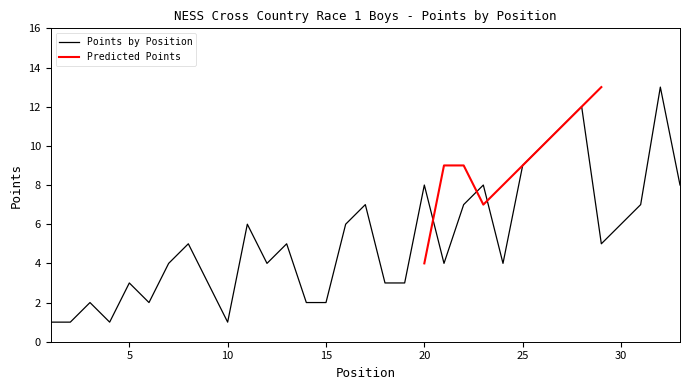

Reading left to right, what are all the values shown in this chart?

1=1	2=1	3=2	4=1	5=3	6=2	7=4	8=5	9=3	10=1	11=6	12=4	13=5	14=2	15=2	16=6	17=7	18=3	19=3	20=8	21=4	22=7	23=8	24=4	25=9	26=10	27=11	28=12	29=5	30=6	31=7	32=13	33=8